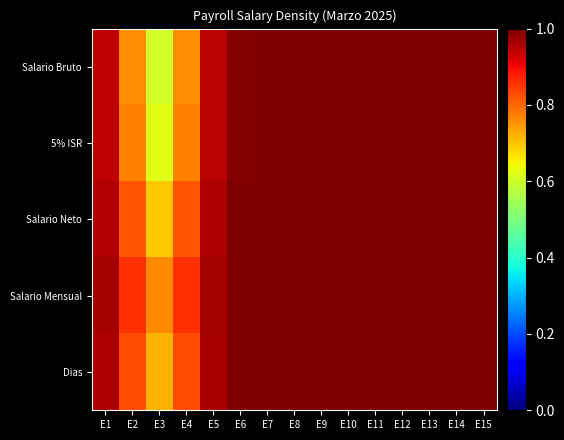

Between E2 and E8, which series saw the biggest shift?

Salario Bruto